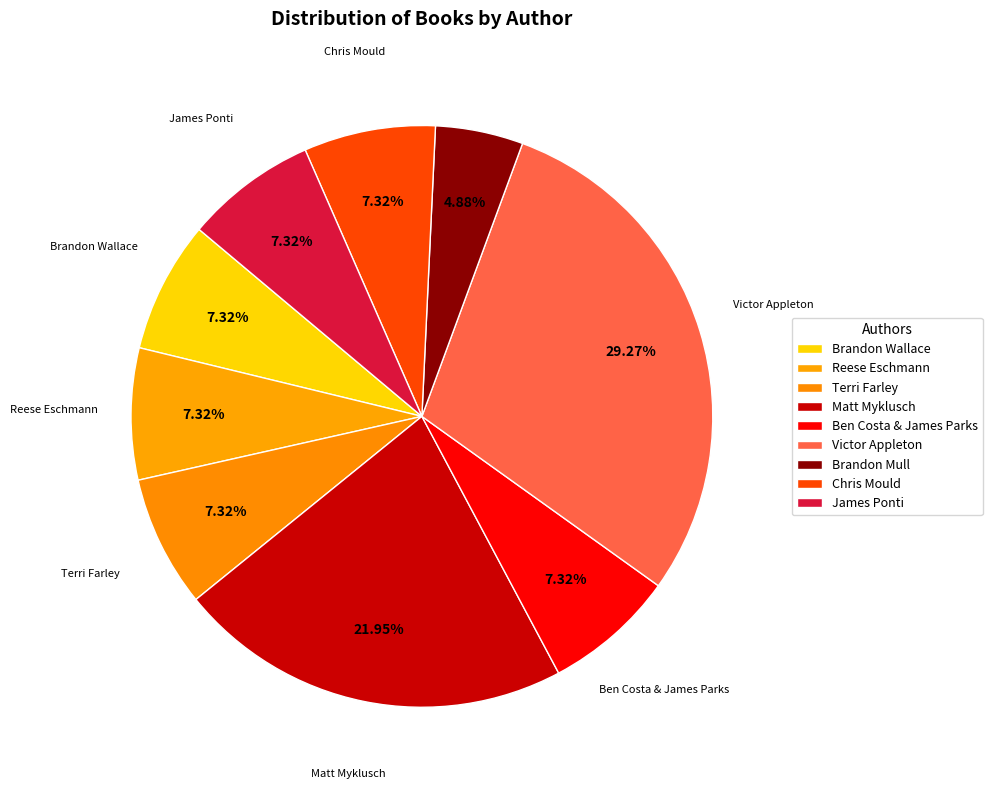

How many slices are in this pie chart?

9